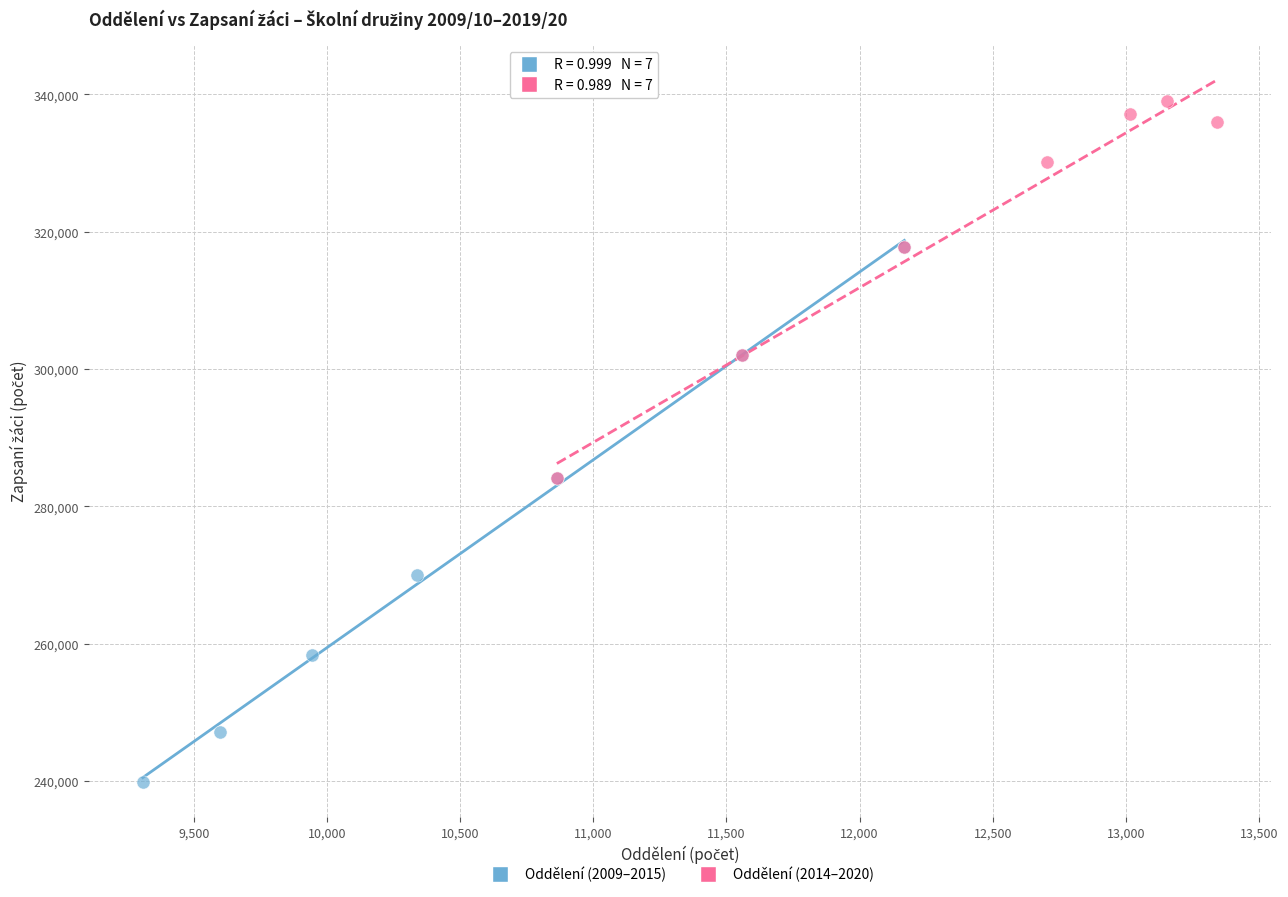

Which series has the widest spread of Y values?

Oddělení (2009–2015)